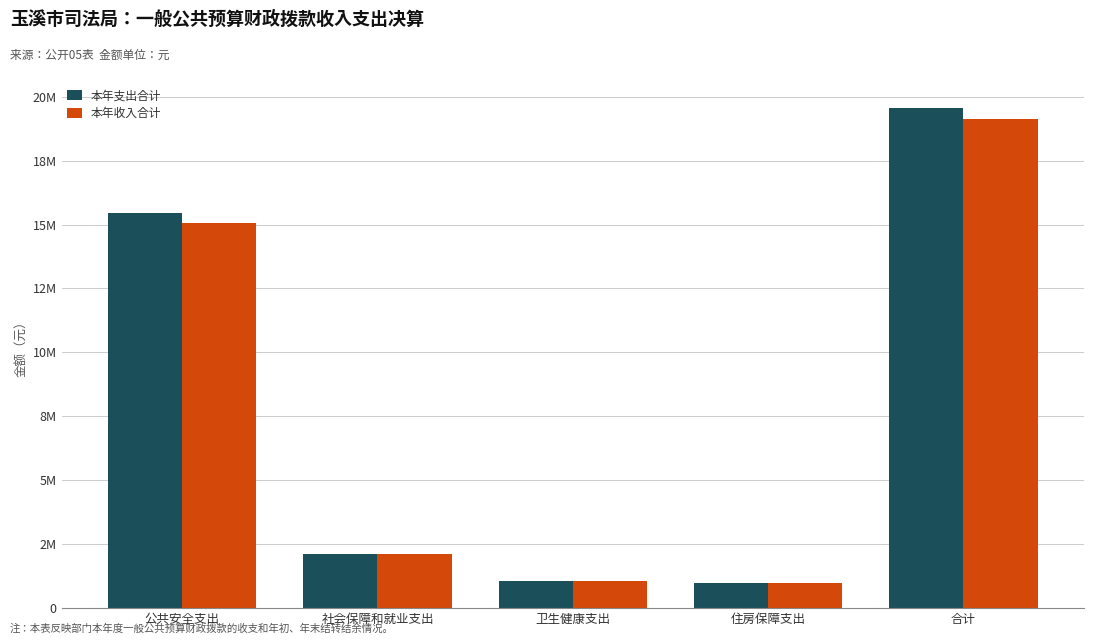

Which series changed the most between 卫生健康支出 and 合计?

本年支出合计